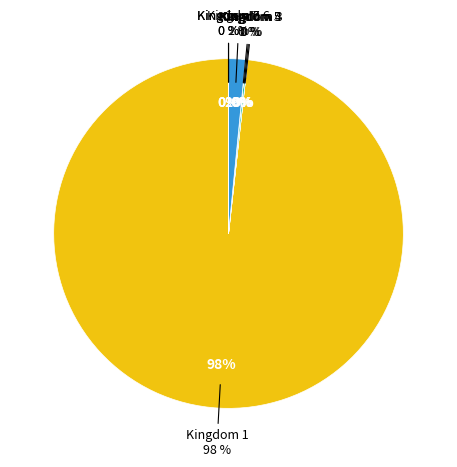

What is the ratio of the value at 0 to the value at 7?

0.8